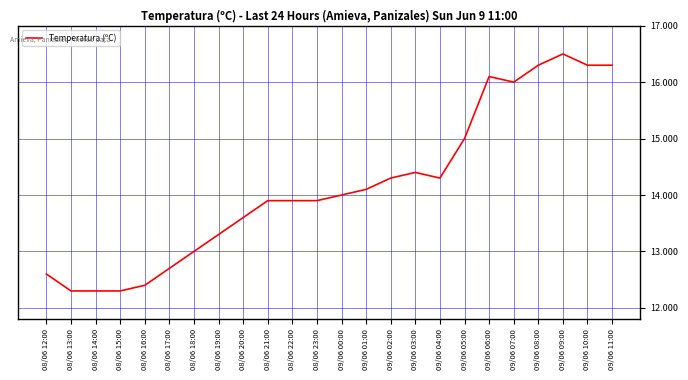

Is it true that the value at 09/06 03:00 is 14.4?

True